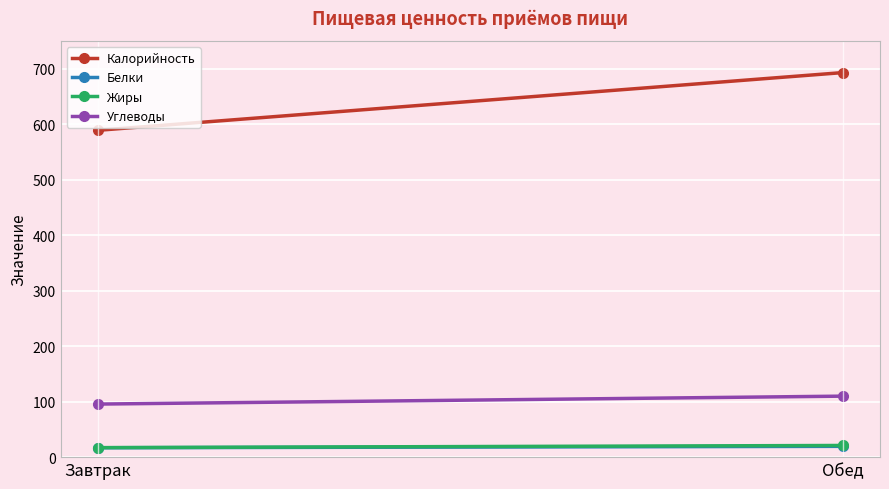

How many distinct data groups are displayed?

4